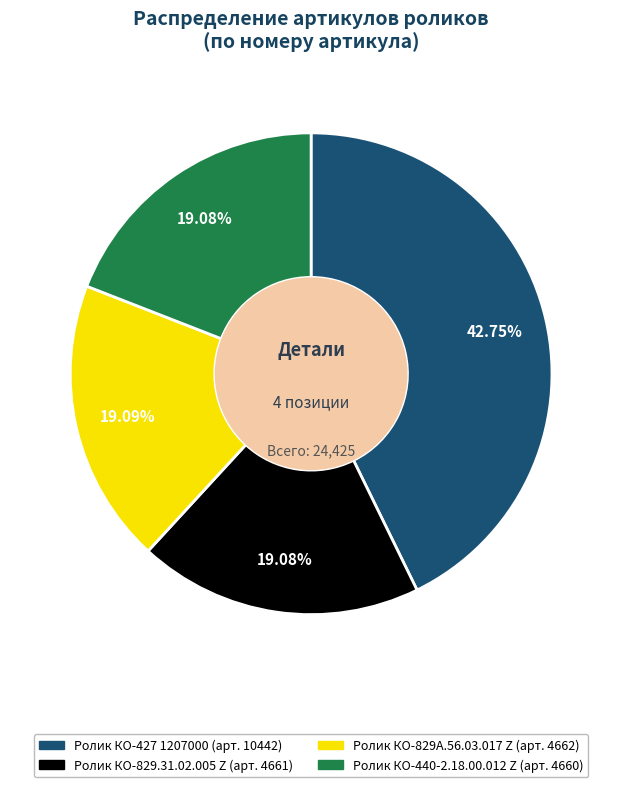

What is the ratio of the value at Ролик КО-440-2.18.00.012 Z to the value at Ролик КО-829.31.02.005 Z?

1.0